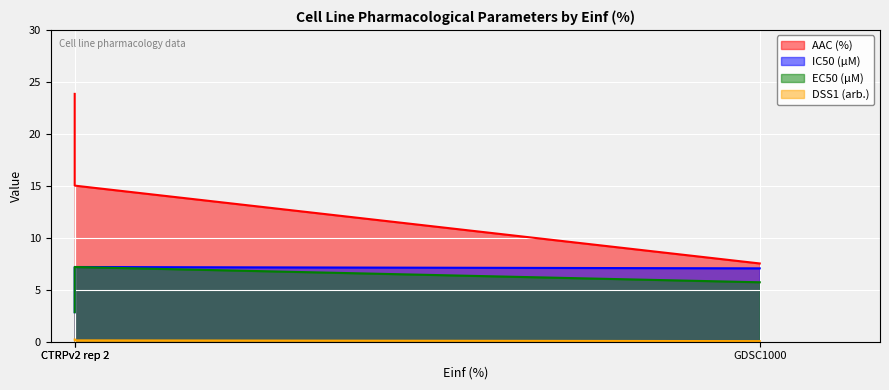

List the series in order of their peak value, highest first.

AAC (%), IC50 (µM), EC50 (µM), DSS1 (arb.)